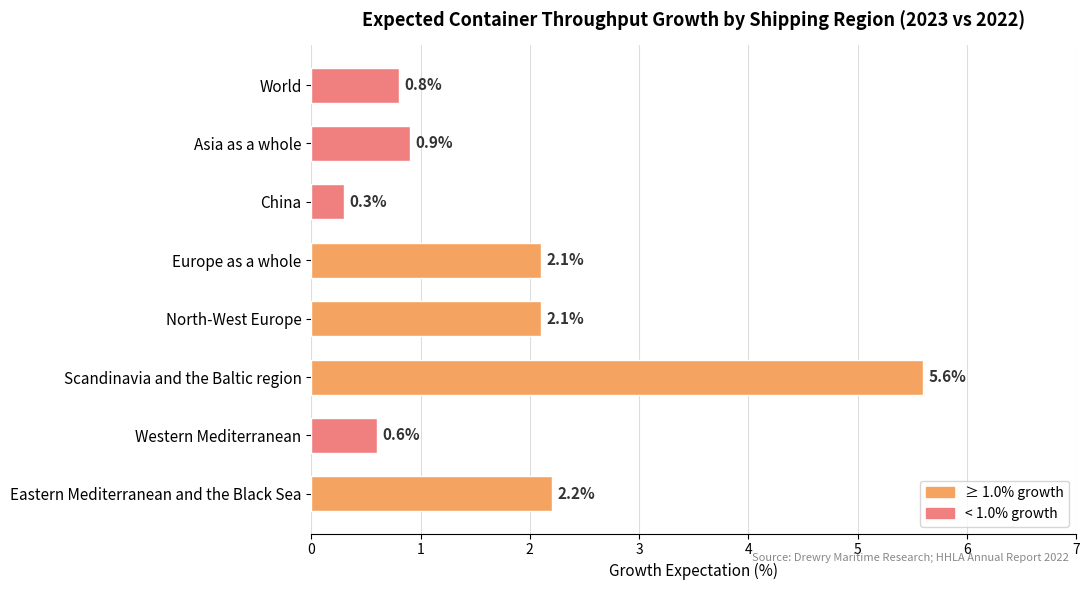

The value at Eastern Mediterranean and the Black Sea is 2.2. True or false?

True